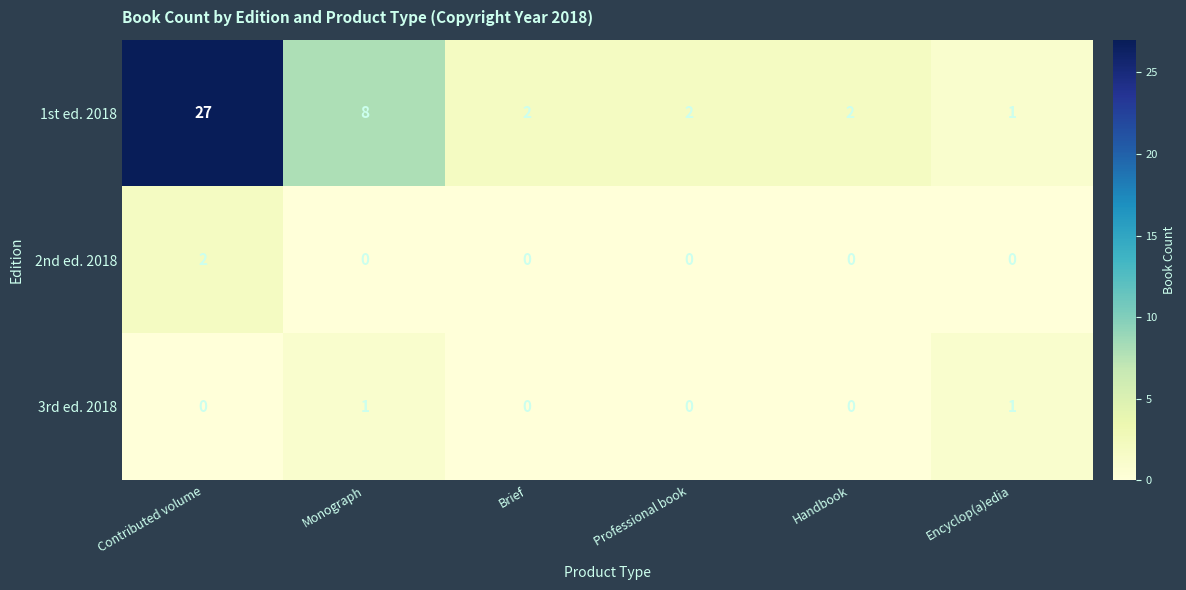

Is the value of 1st ed. 2018 at Handbook greater than the value of 2nd ed. 2018 at Encyclop(a)edia?

Yes